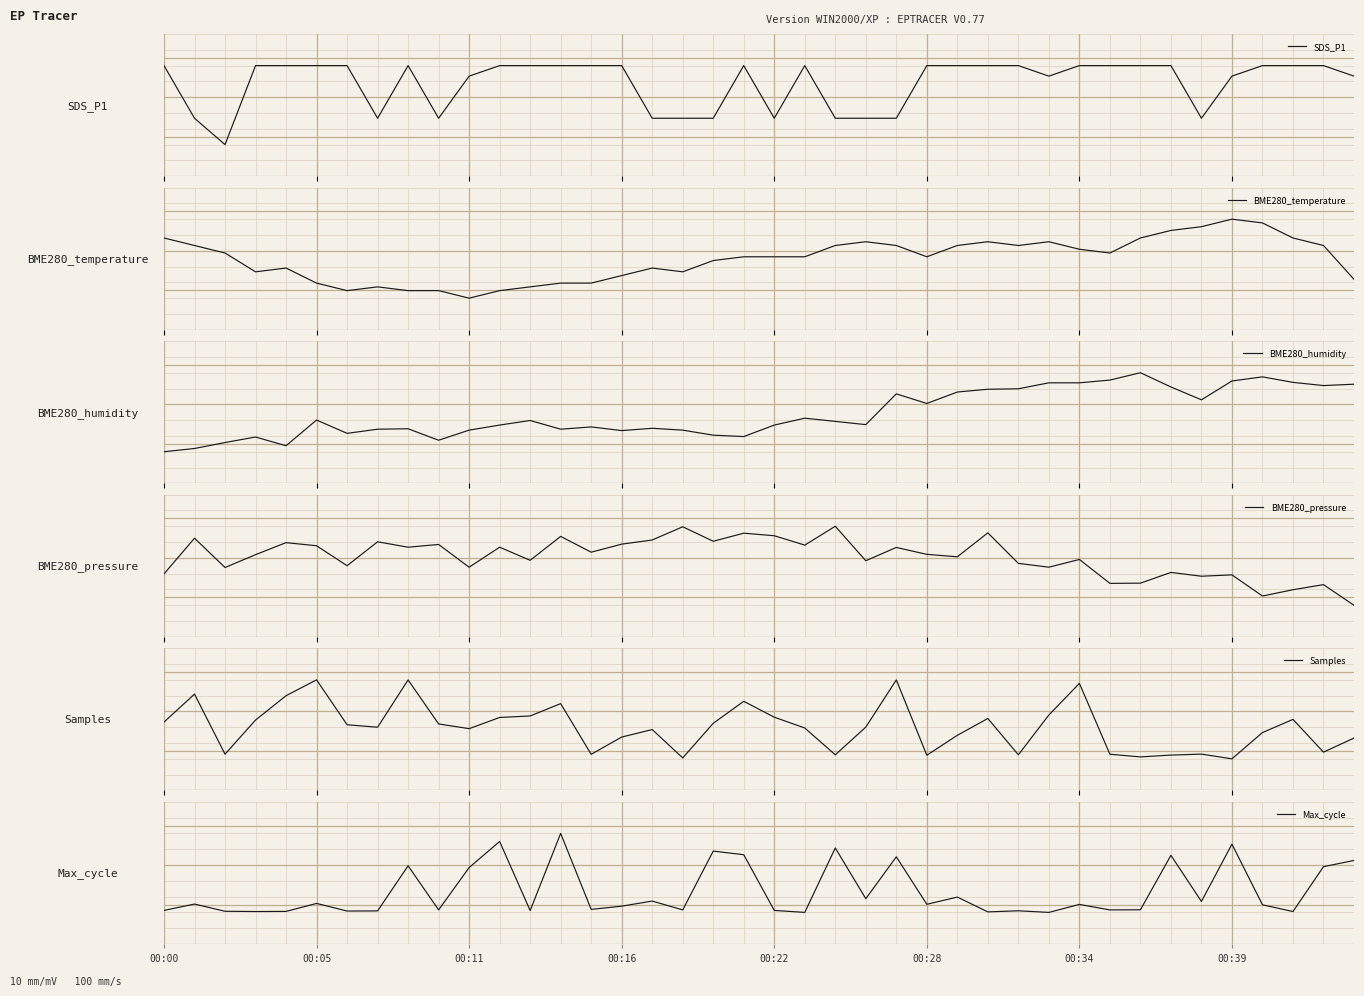

List the series in order of their peak value, highest first.

SDS_P1, BME280_temperature, BME280_humidity, BME280_pressure, Samples, Max_cycle